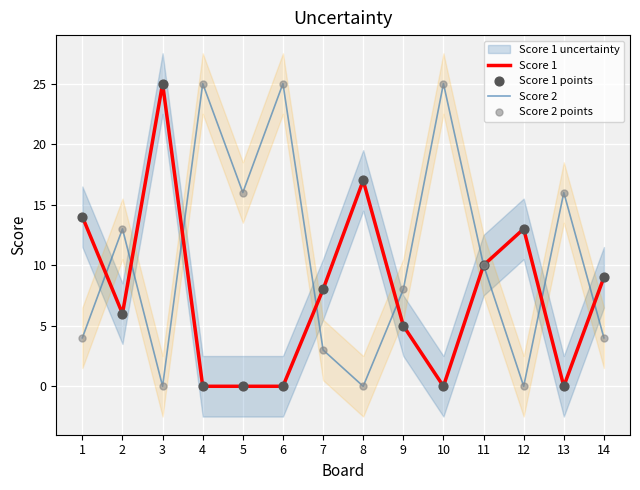

Which series contains the lowest Y value?

Score 1